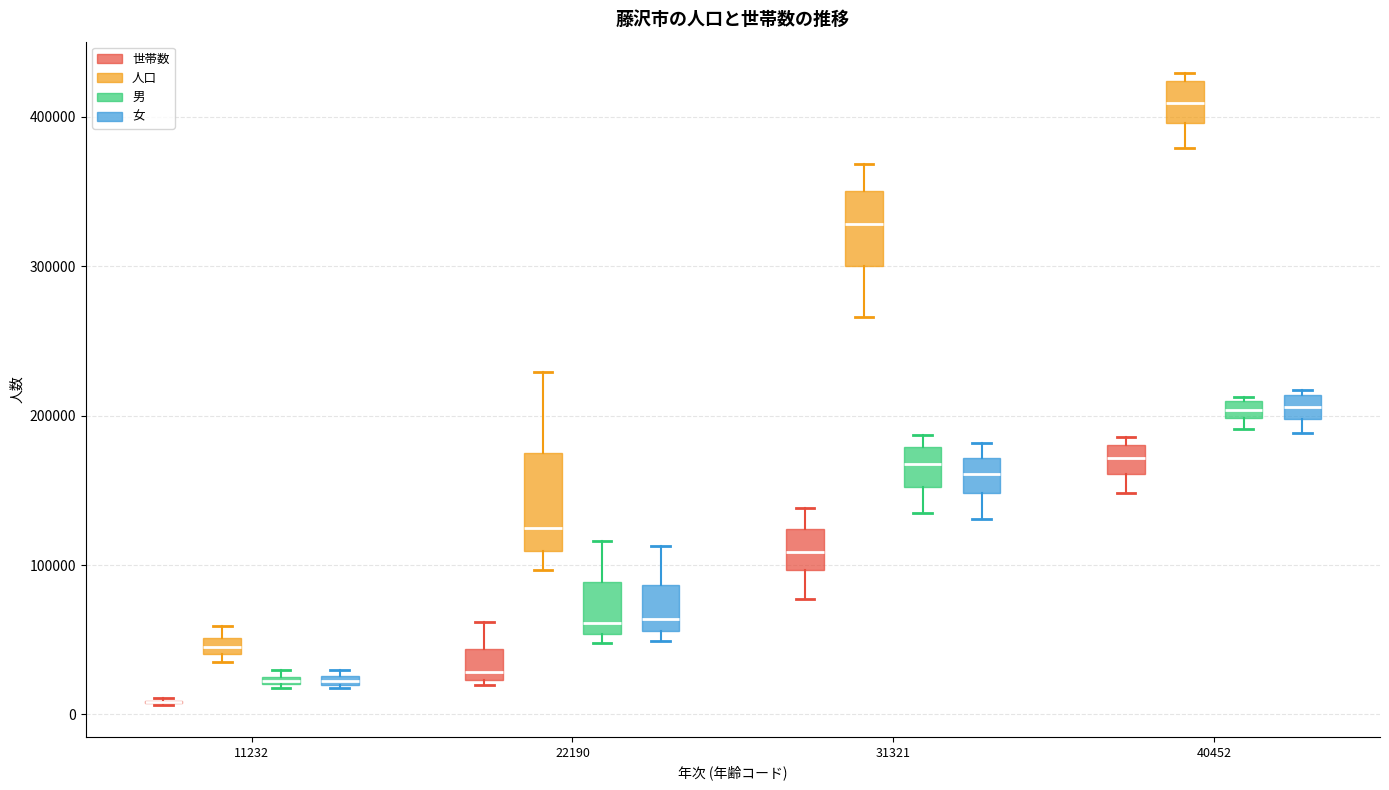

Comparing the boxes themselves (not the whiskers), which one is the tallest?

22190 (人口)